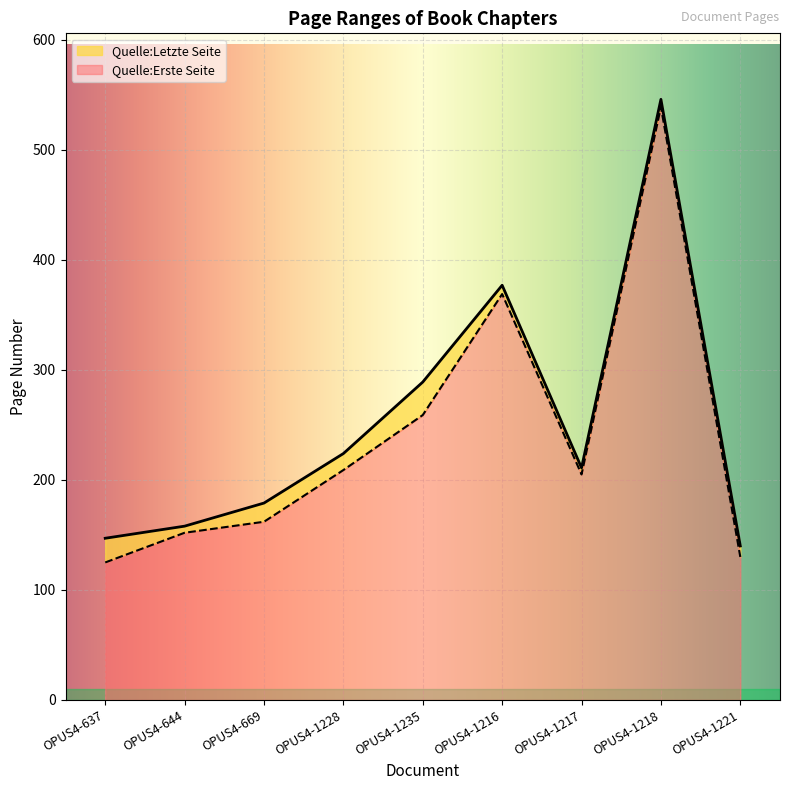

Which category has the highest value across all series?

OPUS4-1218